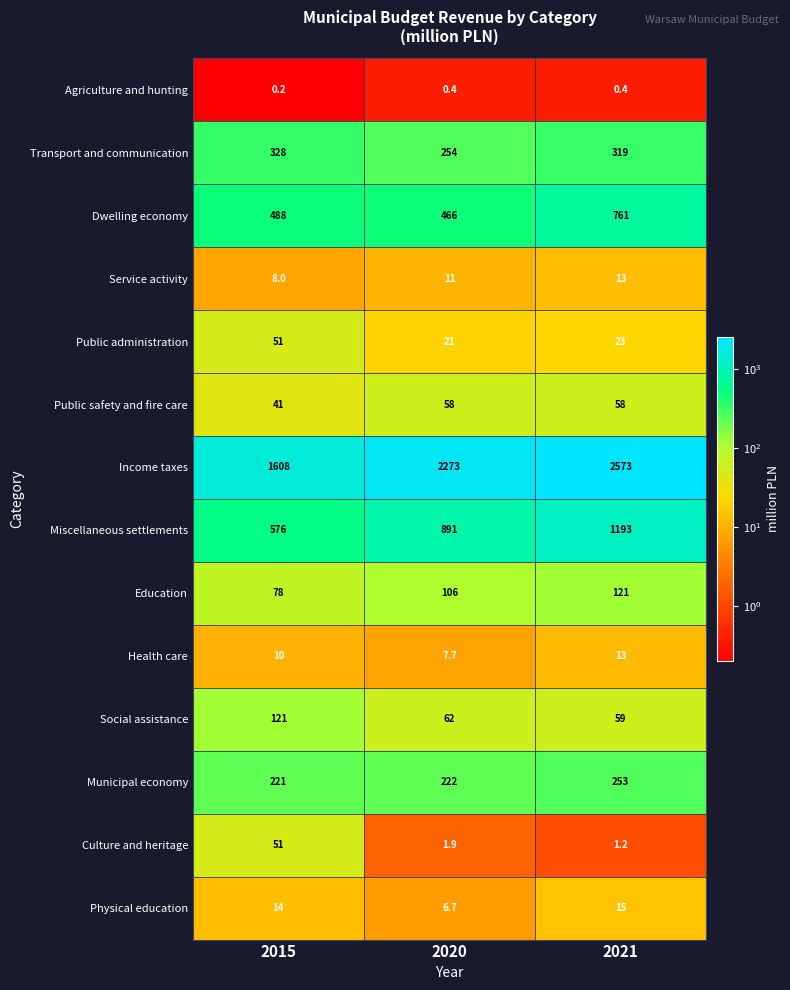

Which label corresponds to the smallest value in the chart?

2015